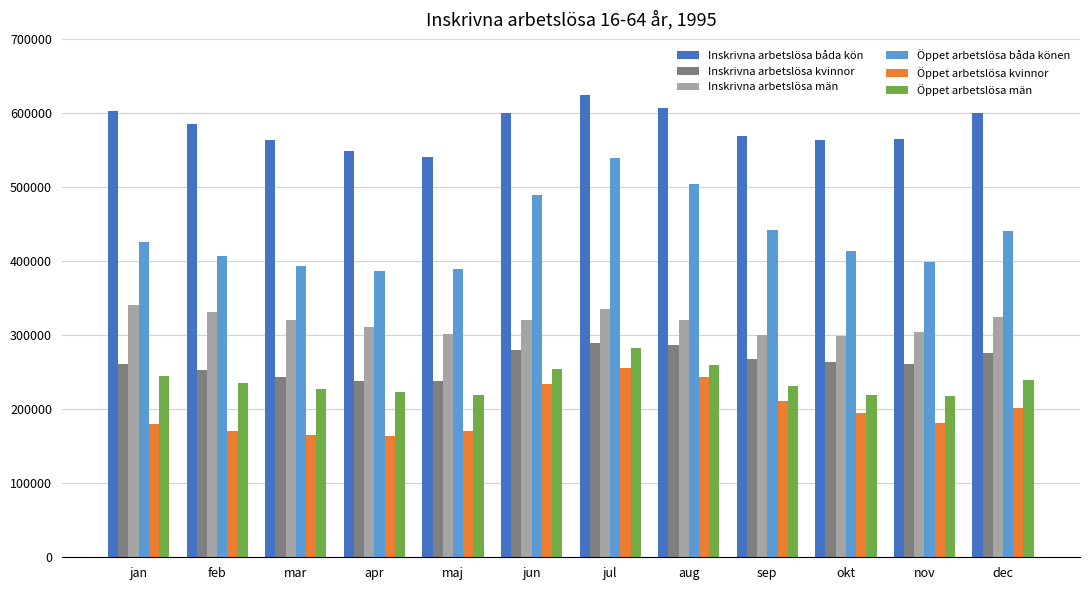

What are all the series names shown in the legend?

Inskrivna arbetslösa båda kön, Inskrivna arbetslösa kvinnor, Inskrivna arbetslösa män, Öppet arbetslösa båda könen, Öppet arbetslösa kvinnor, Öppet arbetslösa män